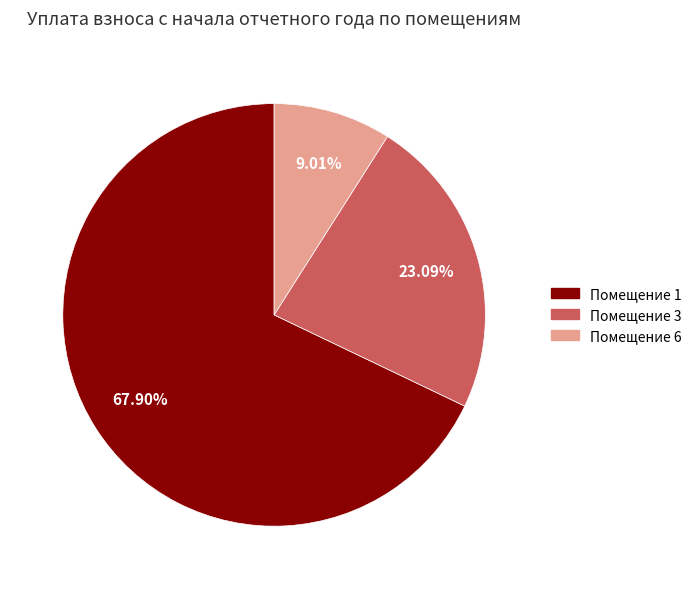

Is there a majority slice in this chart?

Yes